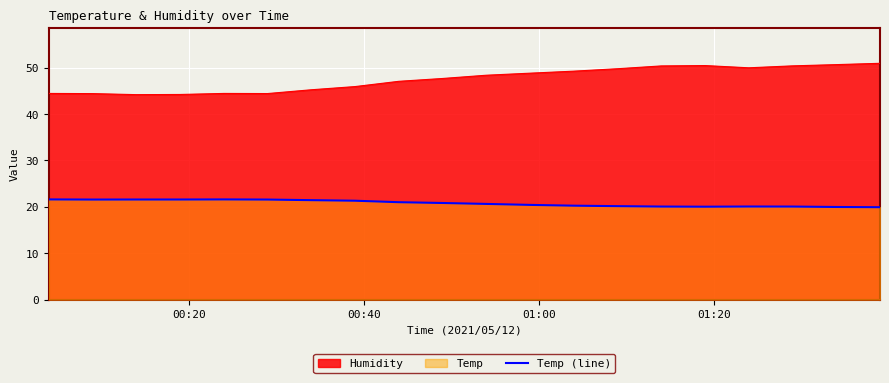

True or false: Humidity and Temp (line) cross at least once.

False